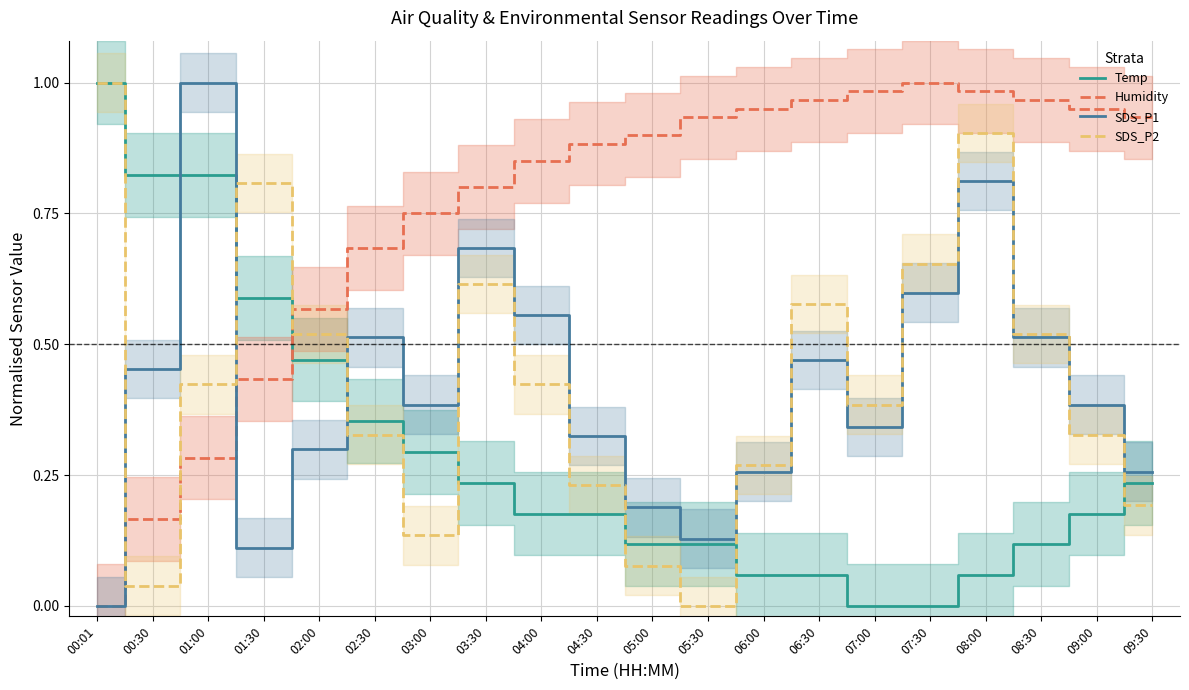

True or false: SDS_P1 has a value of 0.5 at 00:30.

True